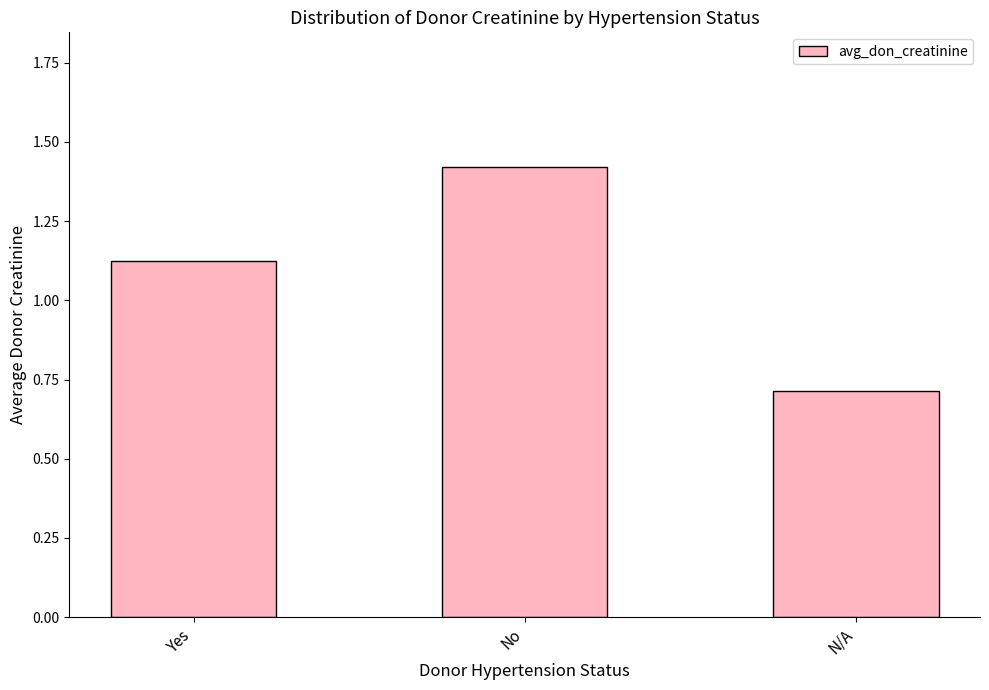

True or false: the data shows 2.3 at No.

False